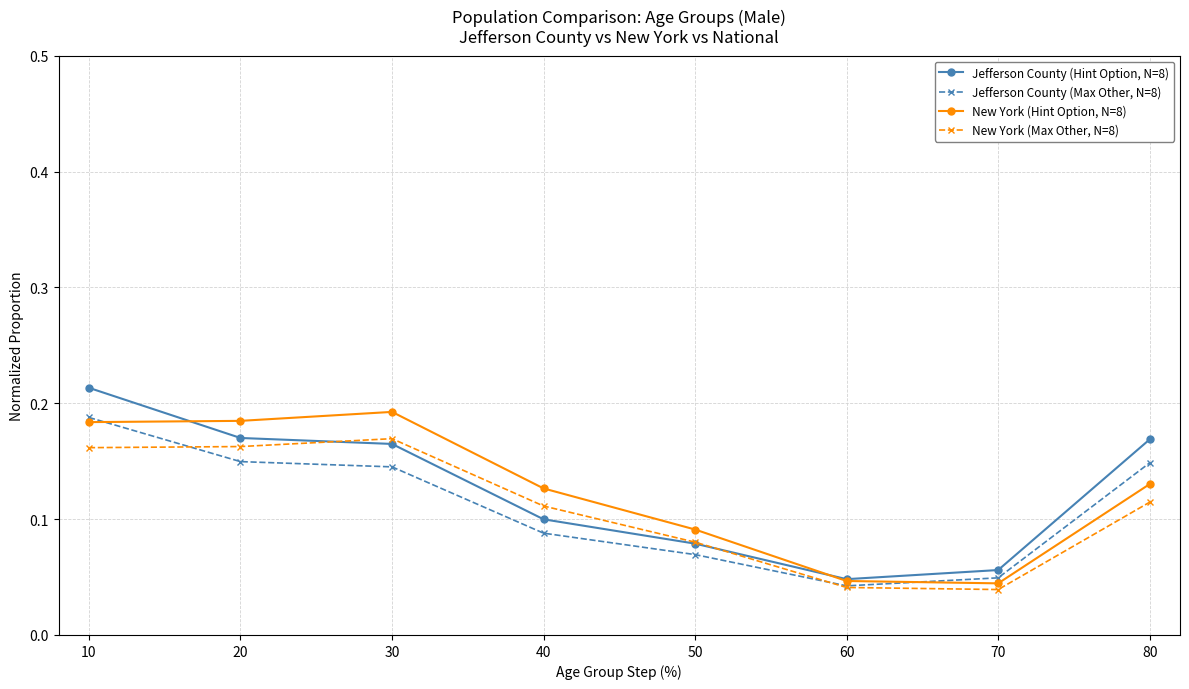

What is the sum of all Jefferson County (Max Other, N=8) values?

0.9